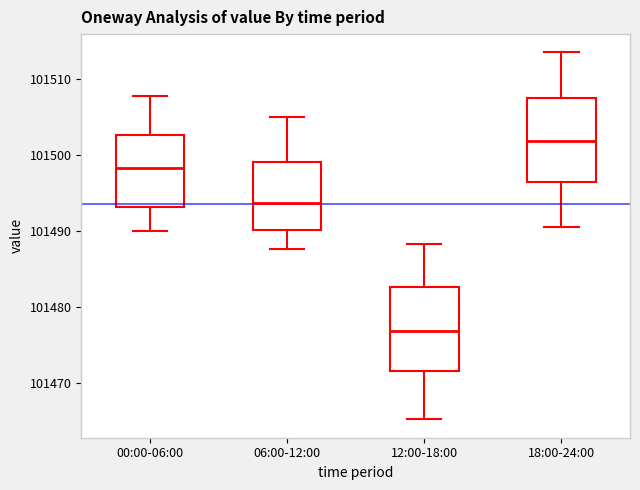

Reading left to right, transcribe this box plot: for each box, give where its median line is, the range the box spans, and where its two whiskers end, as read against the y-axis. The values are not printed on the chart, so give them approximately, as read against the axis.

00:00-06:00: median 101498, box 101493 to 101503, whiskers 101490 to 101508
06:00-12:00: median 101494, box 101490 to 101499, whiskers 101488 to 101505
12:00-18:00: median 101477, box 101472 to 101483, whiskers 101465 to 101488
18:00-24:00: median 101502, box 101497 to 101508, whiskers 101491 to 101514